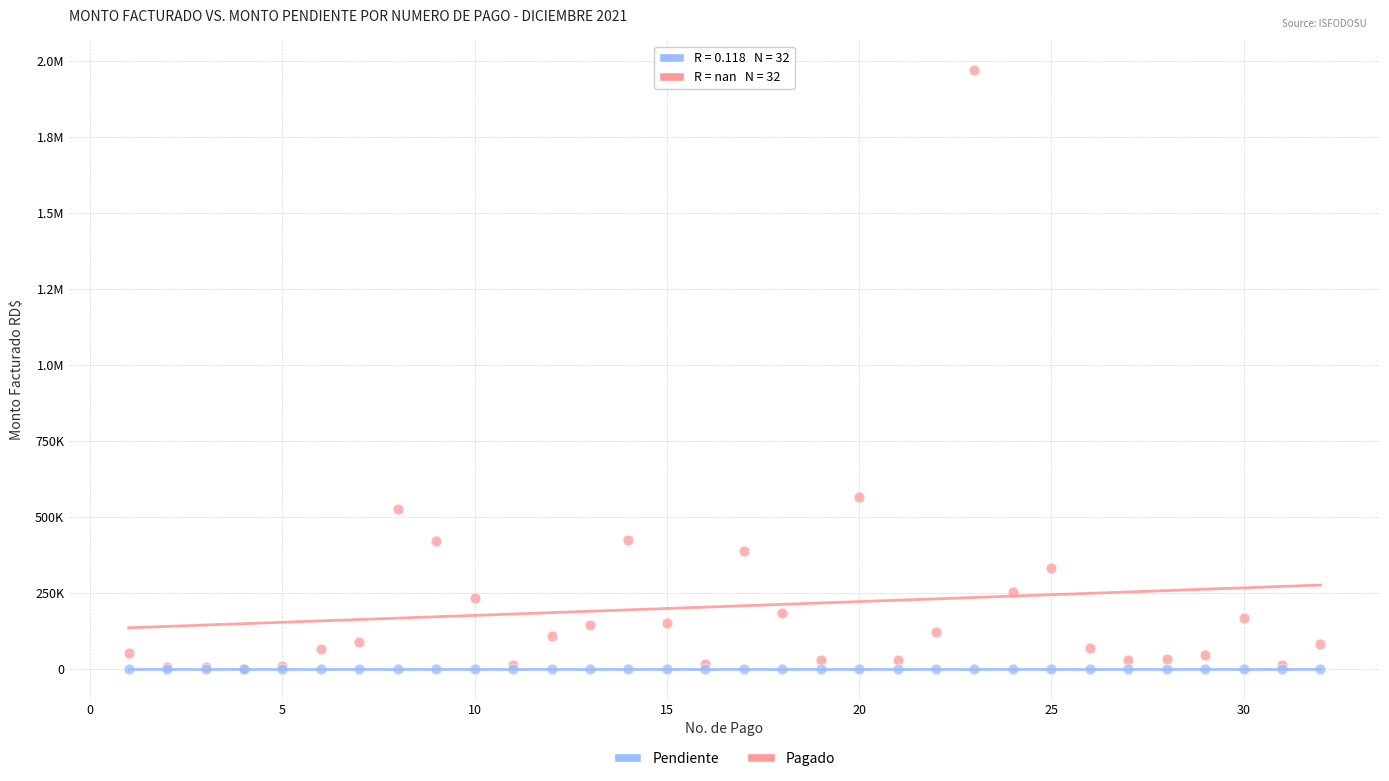

What are all the series names shown in the legend?

Pendiente, Pagado